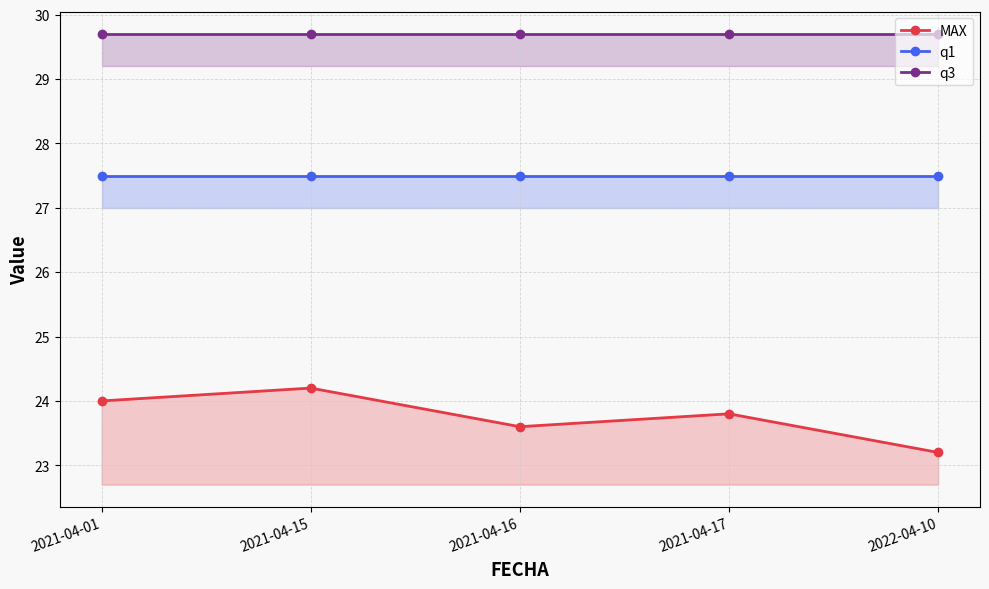

True or false: q1 and MAX cross at least once.

False